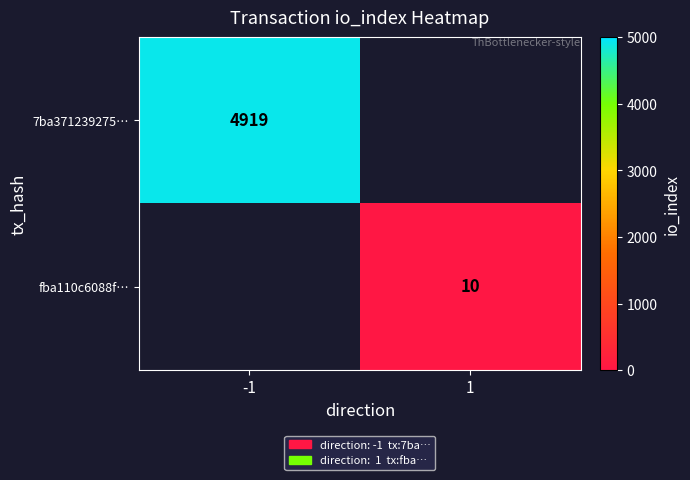

The 7ba371239275… series shows 3364 at -1. True or false?

False